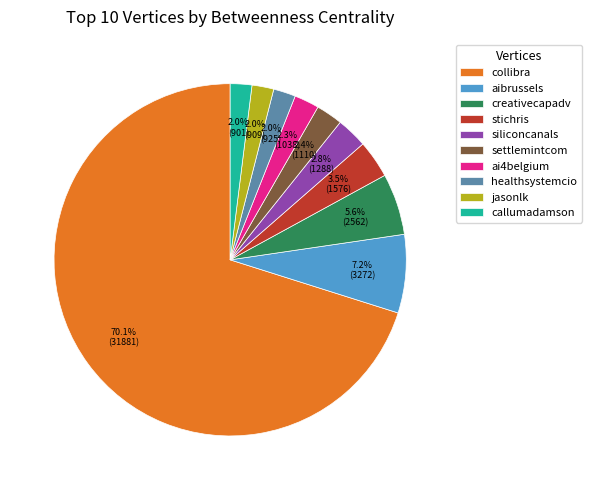

How many slices are in this pie chart?

10